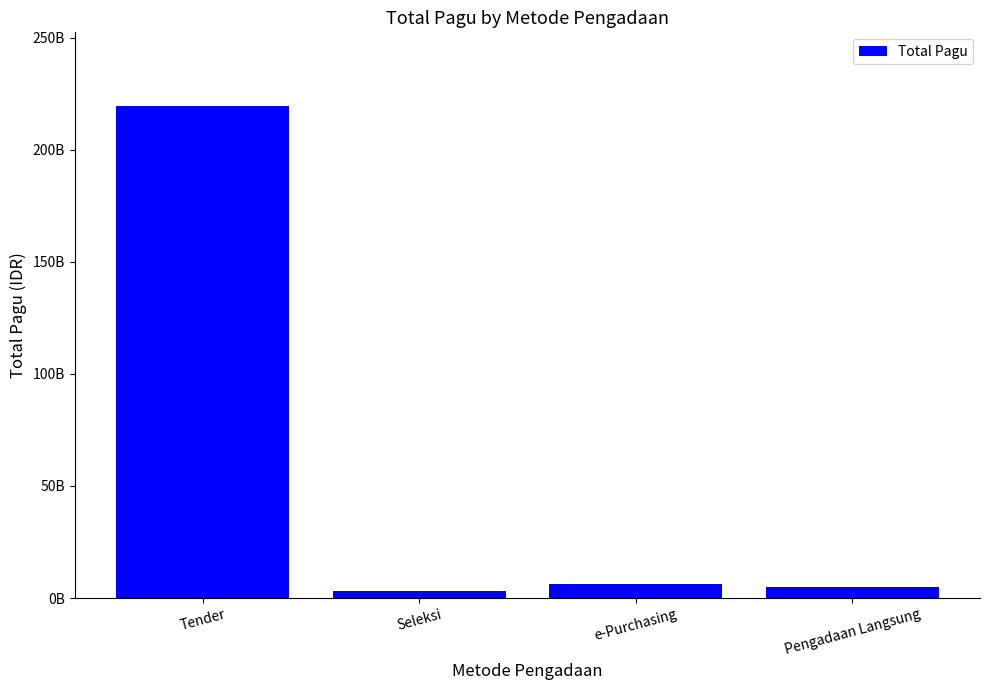

Does the chart contain any negative values?

No